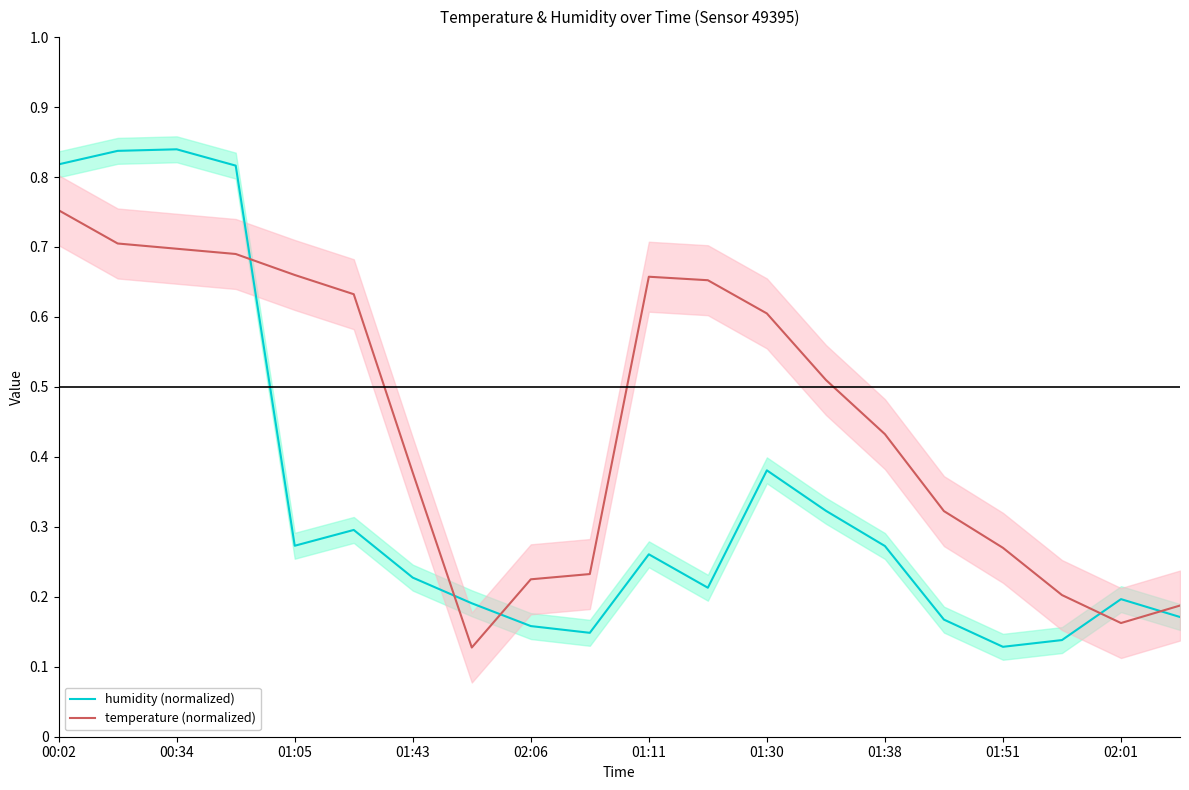

What are all the series names shown in the legend?

humidity (normalized), temperature (normalized)